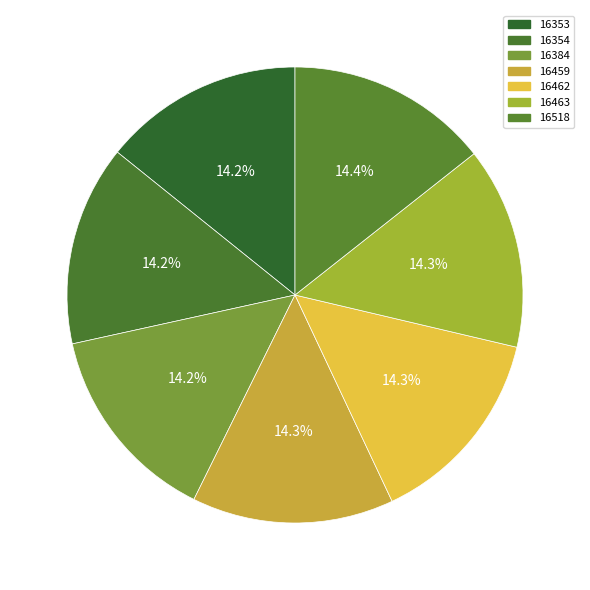

How many slices are in this pie chart?

7